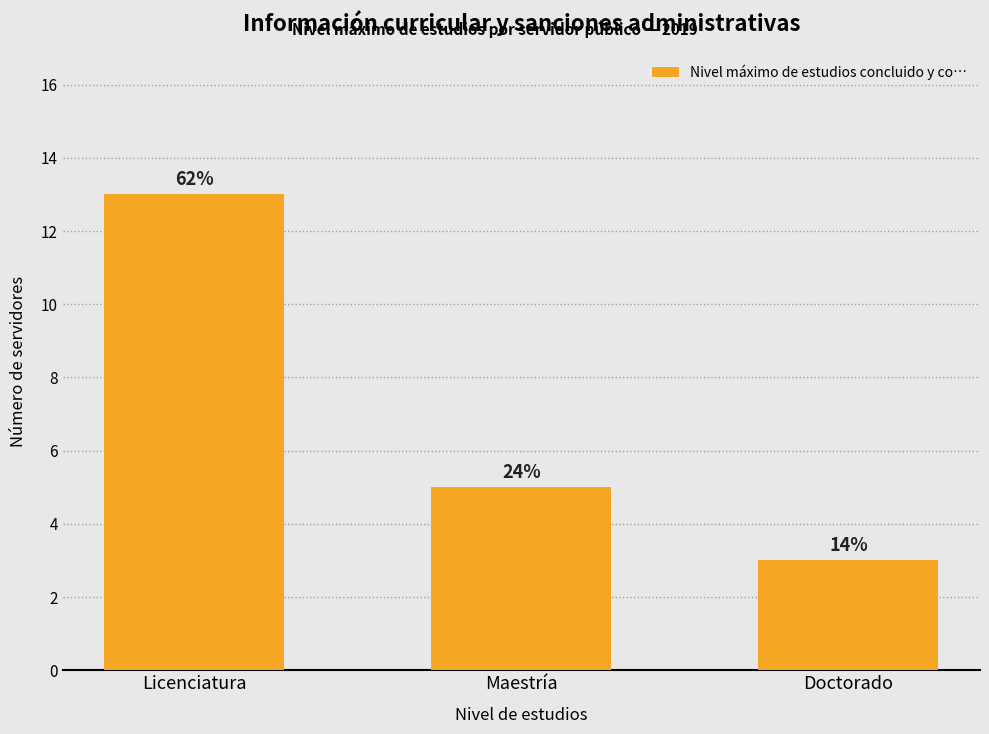

What is the label of the 3rd bar from the right?

Licenciatura